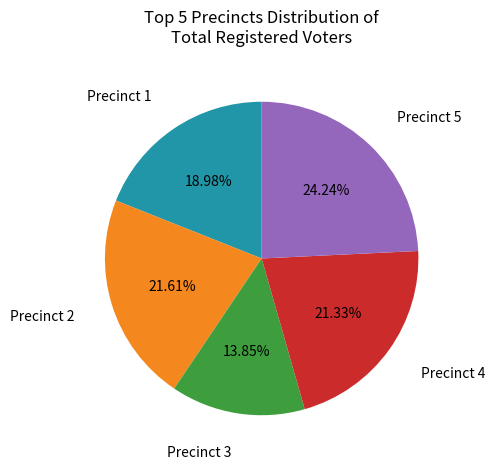

Does any single category account for the majority?

No